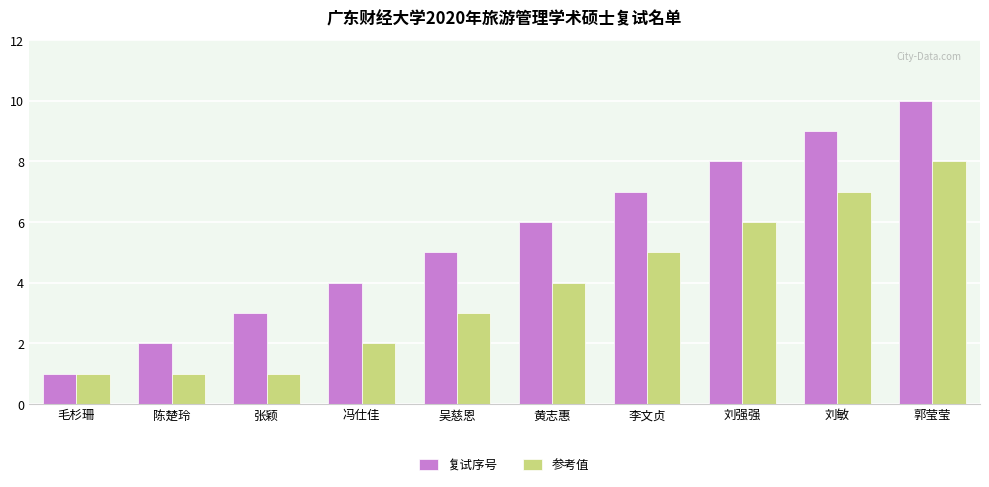

Reading right to left, transcribe all the data shown in this chart.

复试序号: 10	9	8	7	6	5	4	3	2	1
参考值: 8	7	6	5	4	3	2	1	1	1